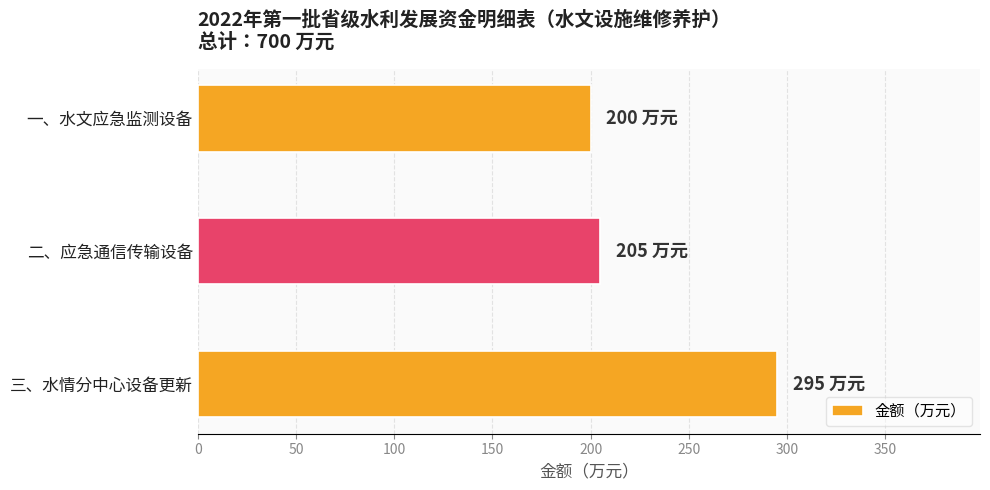

How many bars are there in total?

3